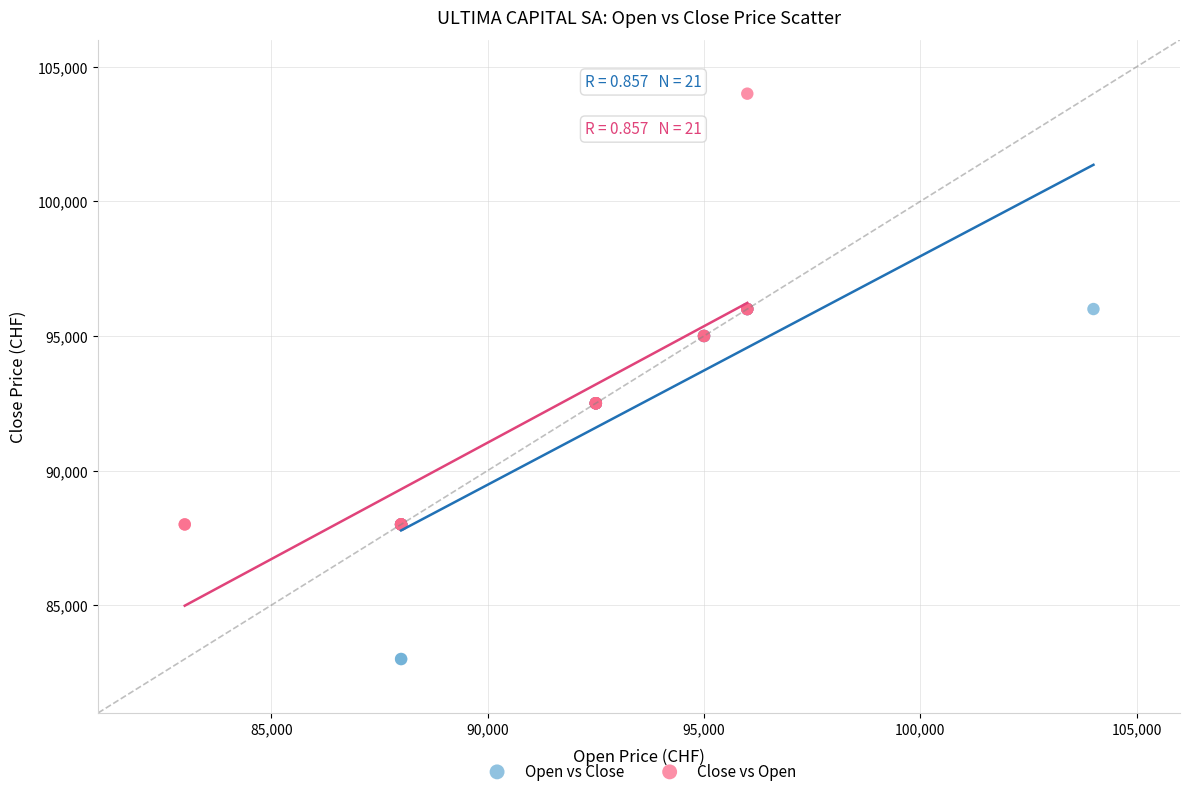

Which series contains the highest Y value?

Close vs Open